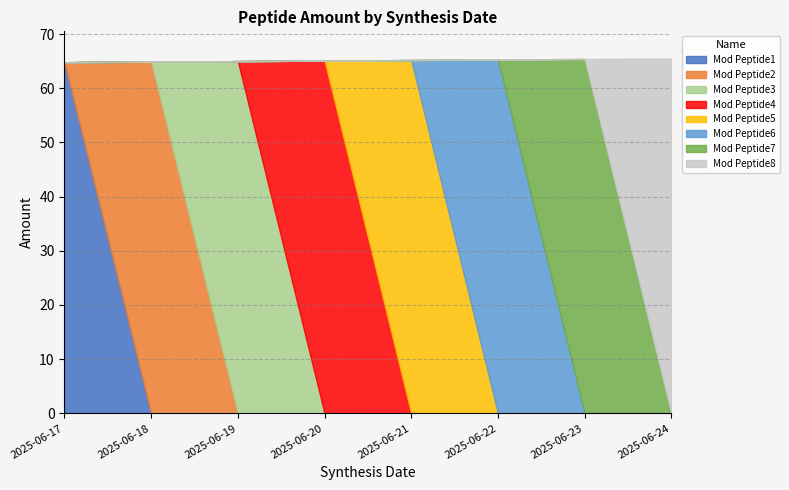

Between 2025-06-23 and 2025-06-22, which is larger?

2025-06-23